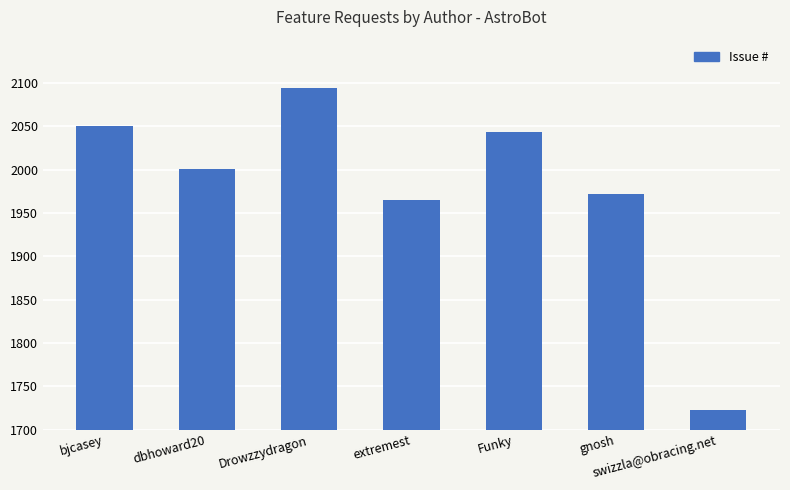

True or false: the data shows 2001 at dbhoward20.

True